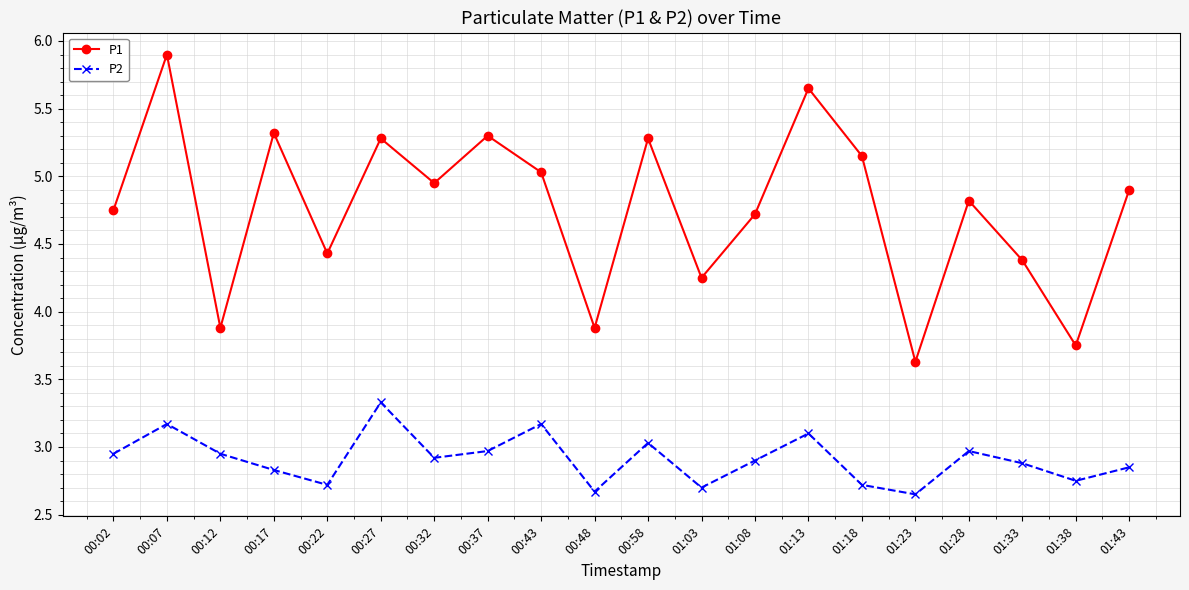

Is this an area chart (filled region under the line)?

No